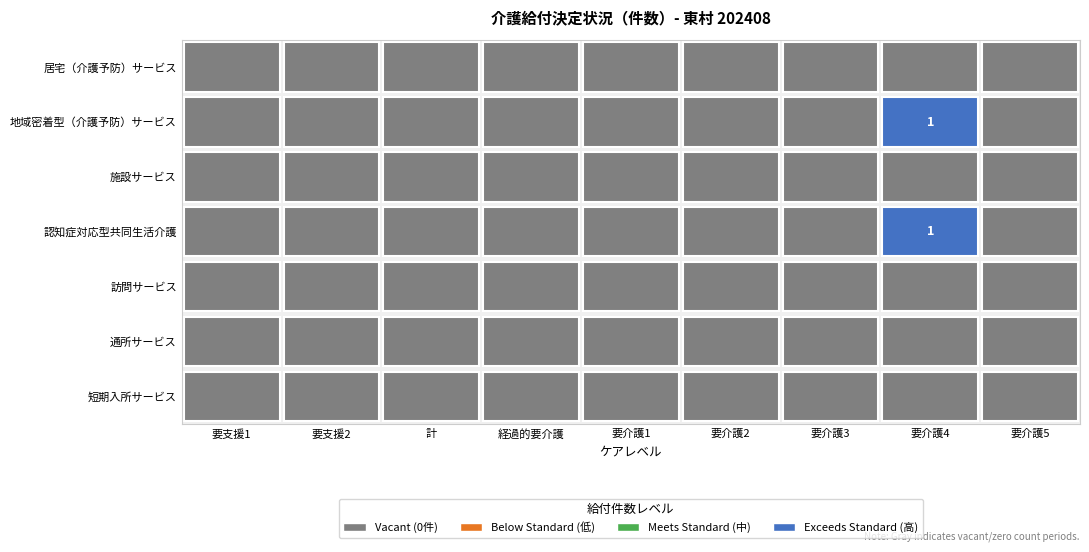

What is the difference between the maximum and minimum values in the 地域密着型（介護予防）サービス series?

1